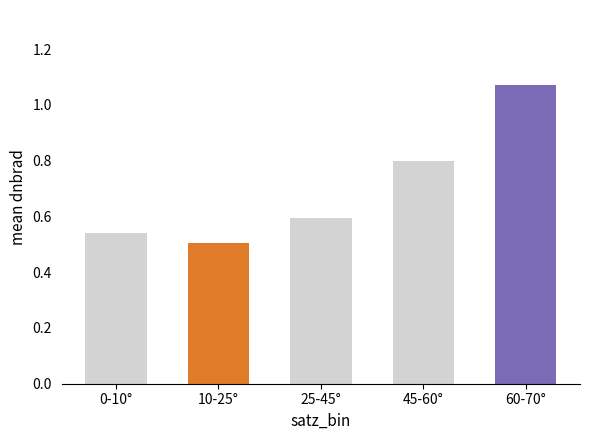

List the labels in order of value, smallest first.

10-25°, 0-10°, 25-45°, 45-60°, 60-70°